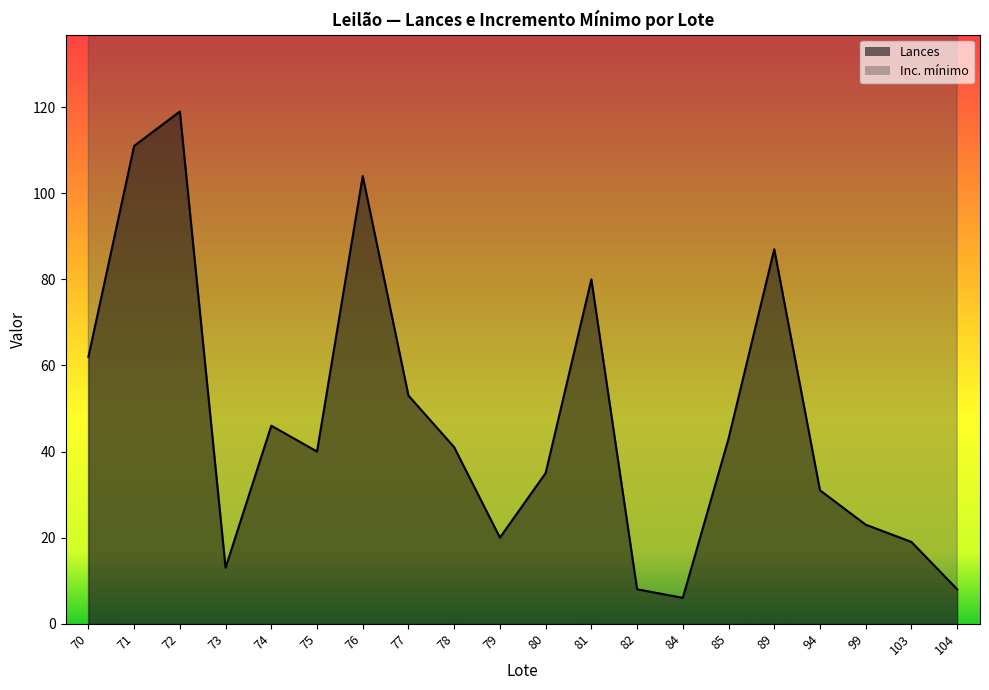

List the series in order of their peak value, highest first.

Inc. minimo, Lances